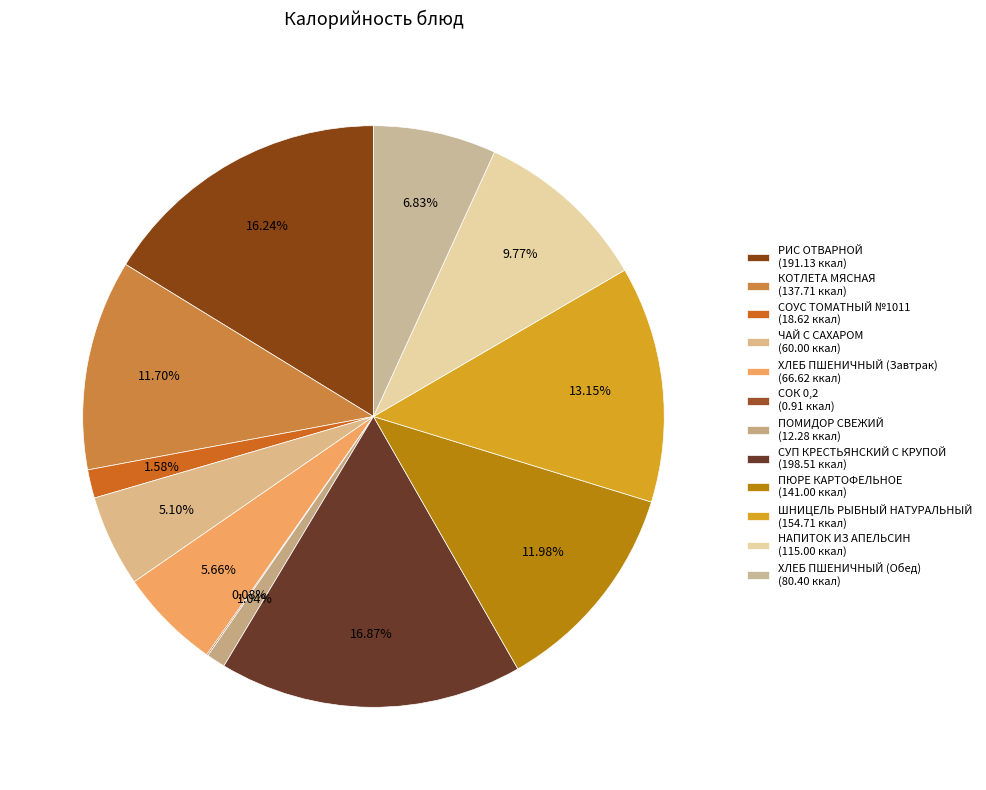

What is the ratio of the value at ХЛЕБ ПШЕНИЧНЫЙ (Завтрак) to the value at ПОМИДОР СВЕЖИЙ?

5.4